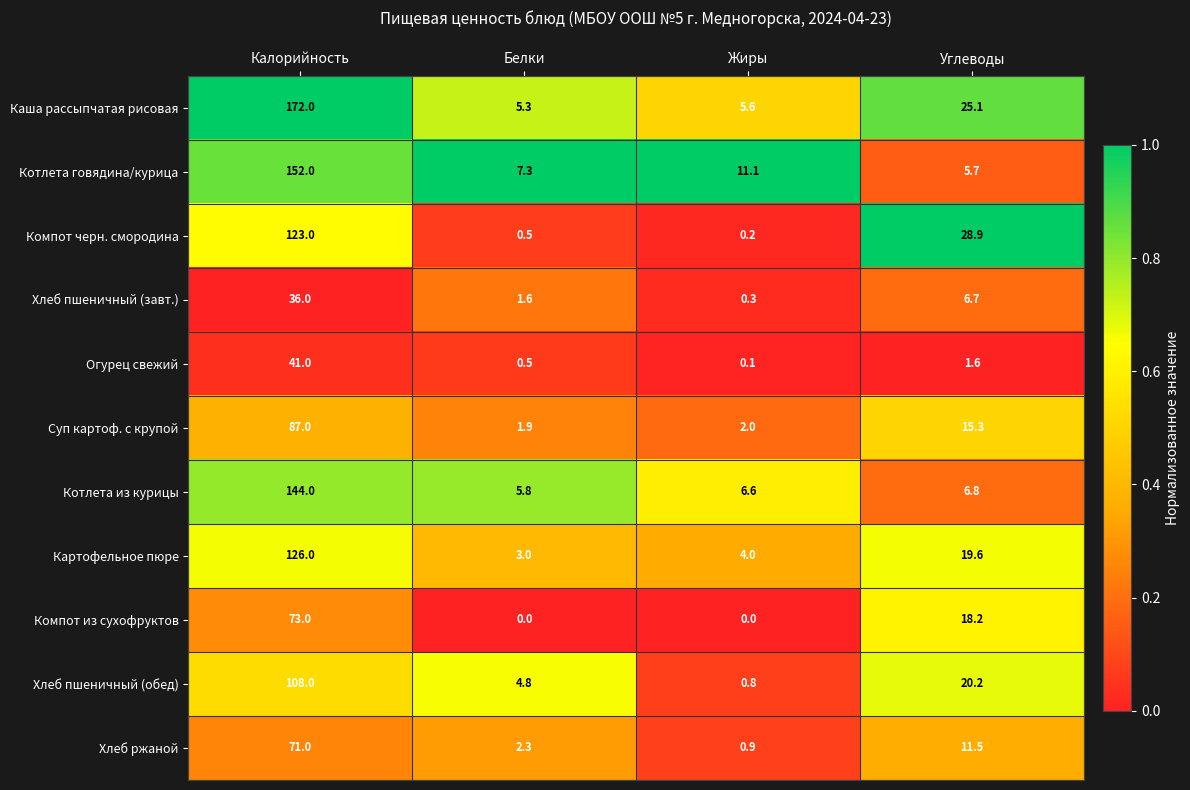

Where is Хлеб ржаной nearest to the value 35?

Углеводы